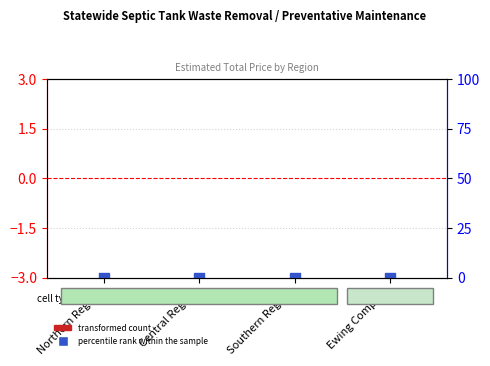

At which category is the sum across all series the highest?

Northern Region